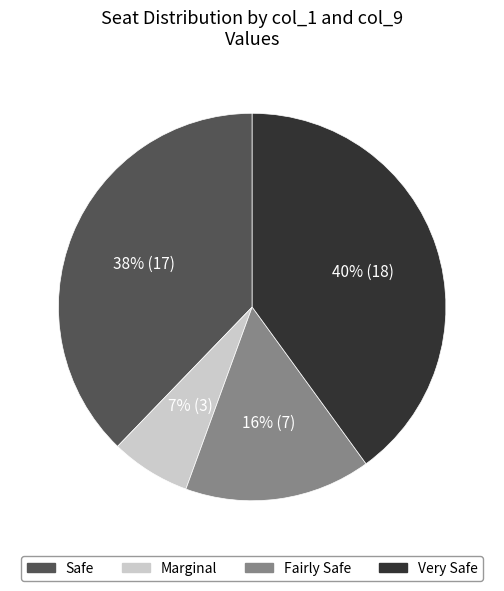

Rank the categories by value from lowest to highest.

Marginal, Fairly Safe, Safe, Very Safe